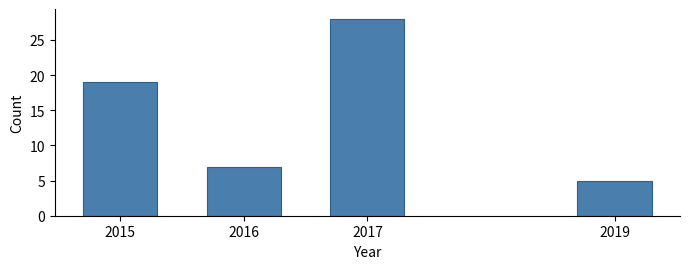

Reading right to left, what are all the values shown in this chart?

2019=5	2017=28	2016=7	2015=19